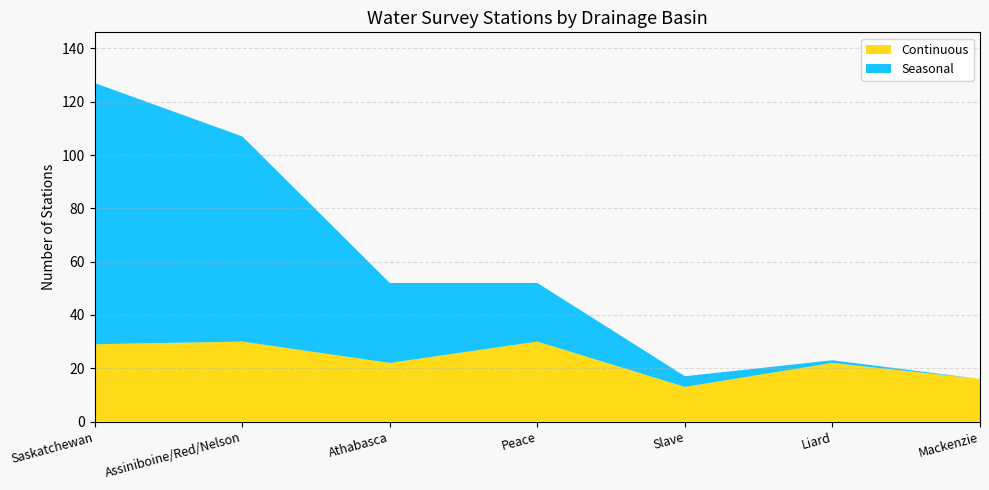

Reading right to left, what are all the values shown in this chart?

Continuous: Mackenzie=16	Liard=22	Slave=13	Peace=30	Athabasca=22	Assiniboine/Red/Nelson=30	Saskatchewan=29
Seasonal: Mackenzie=0	Liard=1	Slave=4	Peace=22	Athabasca=30	Assiniboine/Red/Nelson=77	Saskatchewan=98